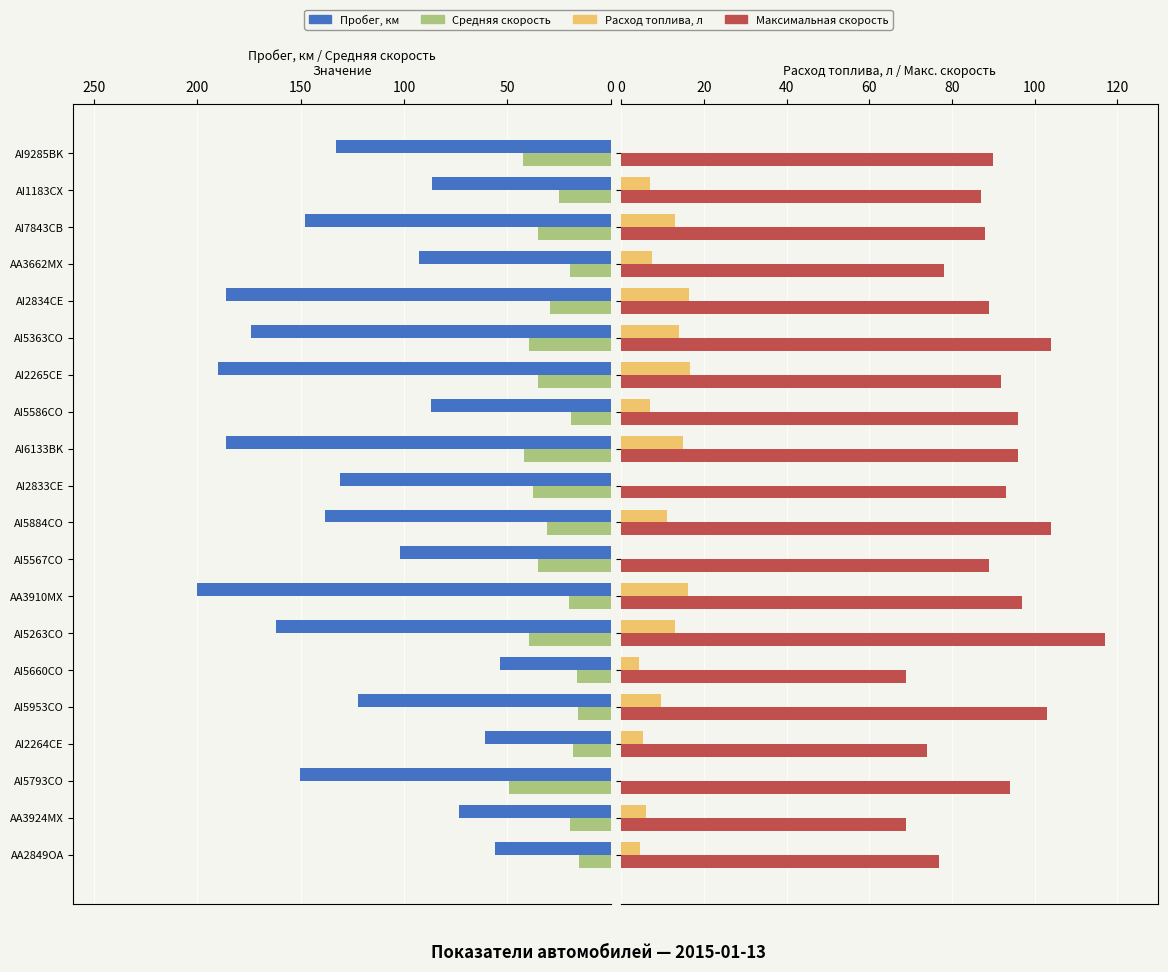

At how many categories does at least one series exceed 21?

20